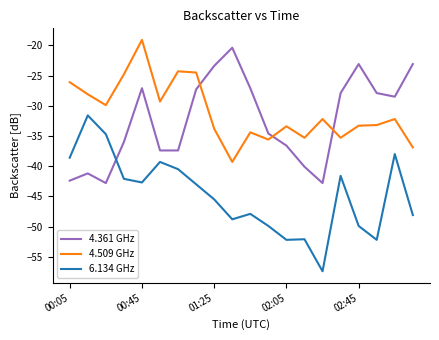

Which series has the largest range (max minus min)?

6.134 GHz